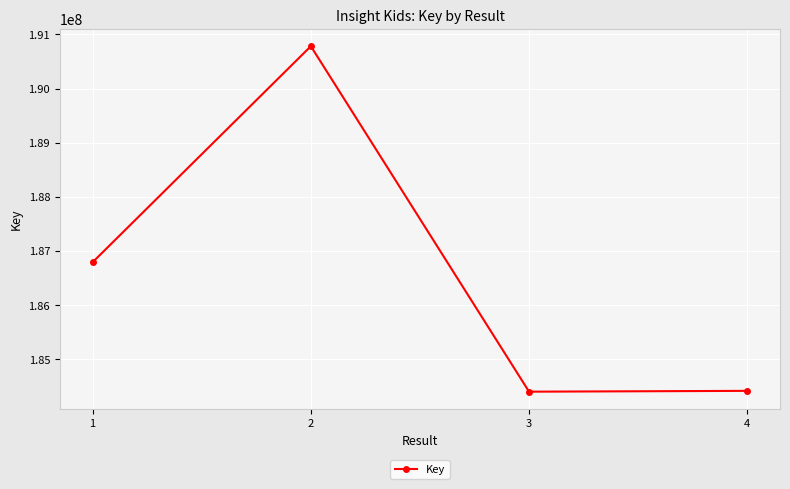

Approximately how many times larger is the value at 1 compared to 3?

1.0